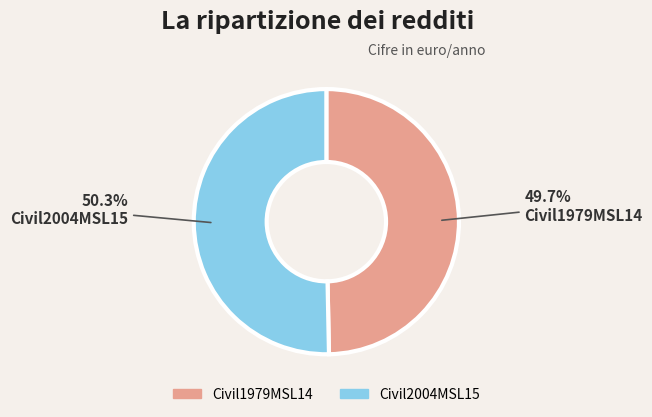

What percentage is the Civil2004MSL15 slice, to the nearest percent?

50%